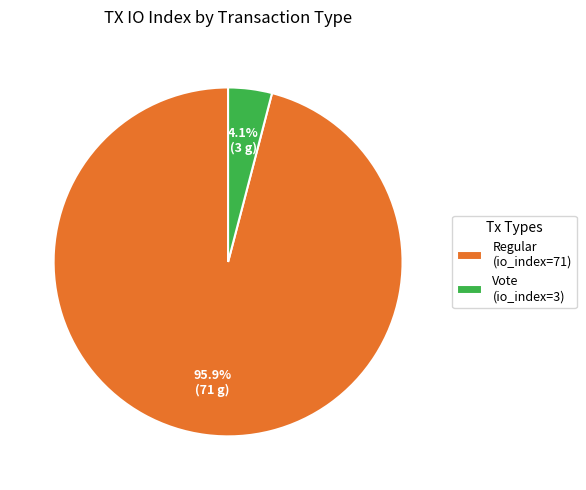

What is the smallest slice in the pie chart?

Vote (io_index=3)